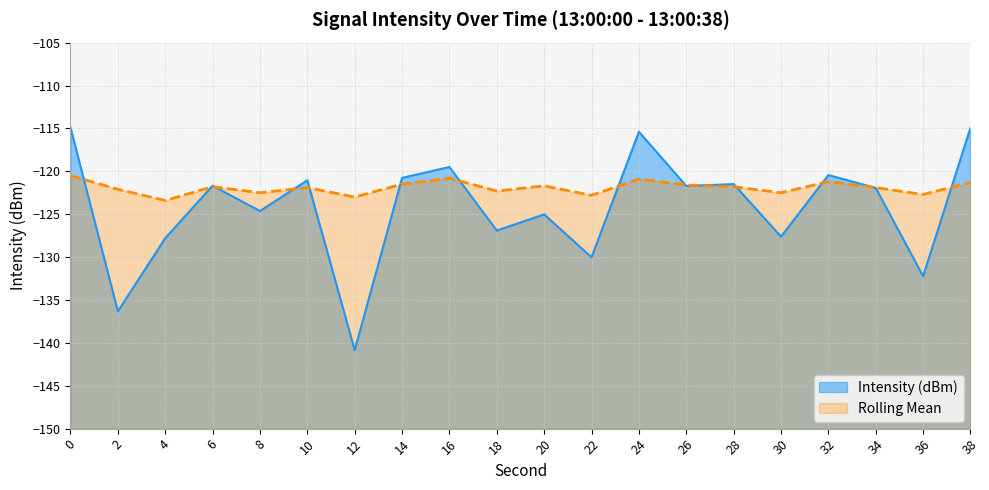

Reading left to right, list all the values displayed in this chart.

Intensity (dBm): 0=-114.9	2=-136.3	4=-127.8	6=-121.7	8=-124.6	10=-121.0	12=-140.9	14=-120.8	16=-119.5	18=-126.9	20=-125.0	22=-130.0	24=-115.4	26=-121.7	28=-121.5	30=-127.6	32=-120.4	34=-121.9	36=-132.2	38=-114.9
Rolling Mean: 0=-120.5	2=-122.1	4=-123.4	6=-121.8	8=-122.5	10=-121.9	12=-123.0	14=-121.5	16=-120.8	18=-122.3	20=-121.7	22=-122.8	24=-120.9	26=-121.6	28=-121.8	30=-122.5	32=-121.2	34=-121.9	36=-122.7	38=-121.3